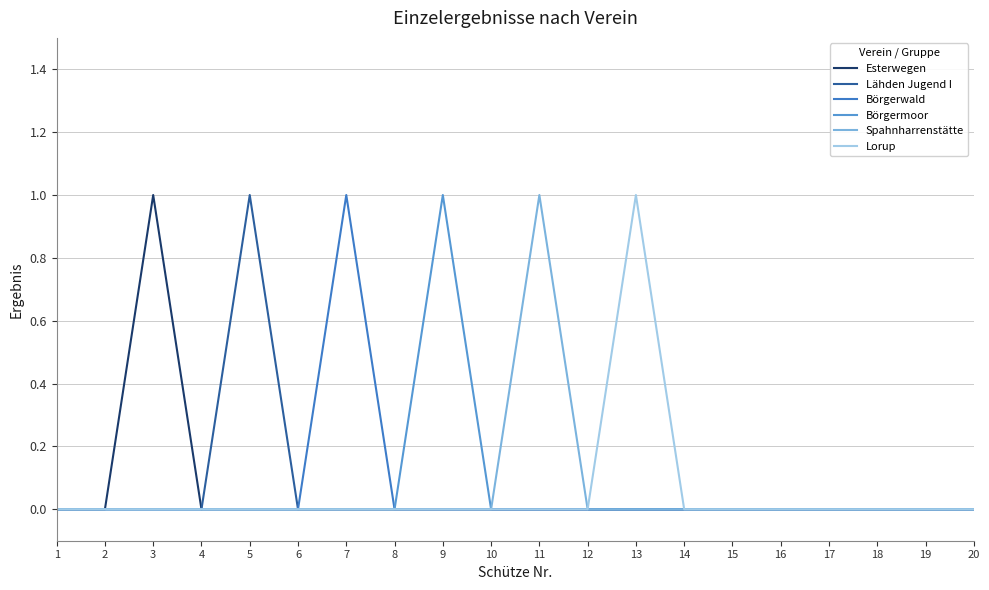

How many lines are shown in the chart?

6